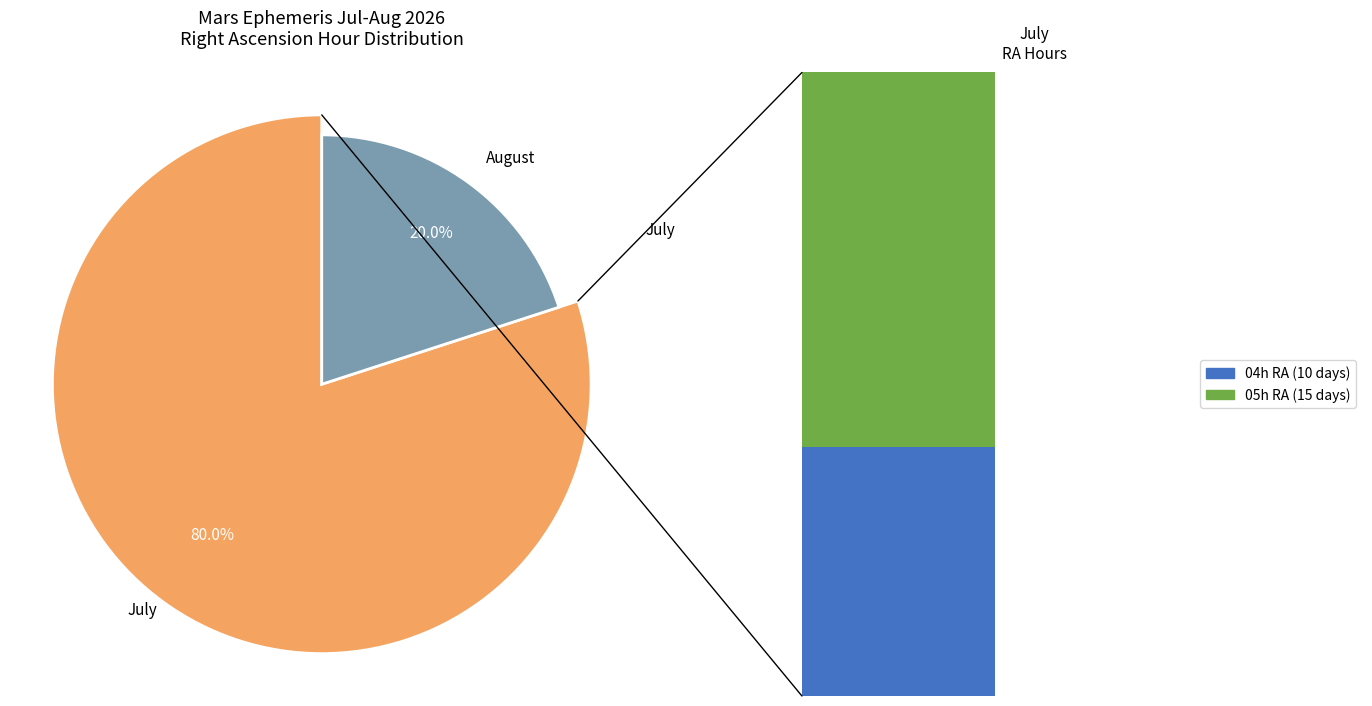

Is Jul 16 the majority of the pie?

No